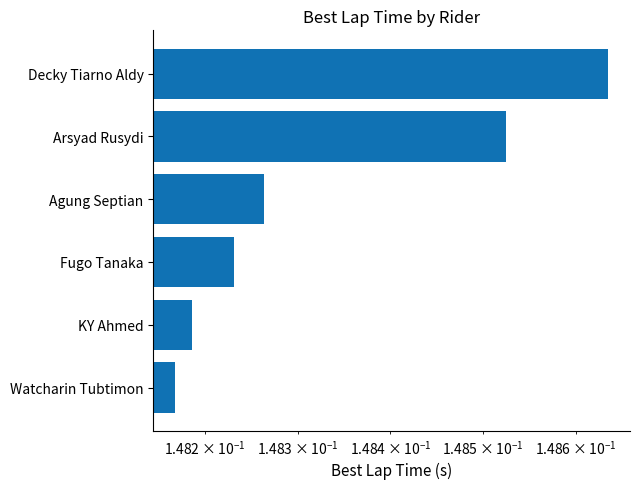

Reading right to left, list all the values displayed in this chart.

0.1	0.1	0.1	0.1	0.1	0.1